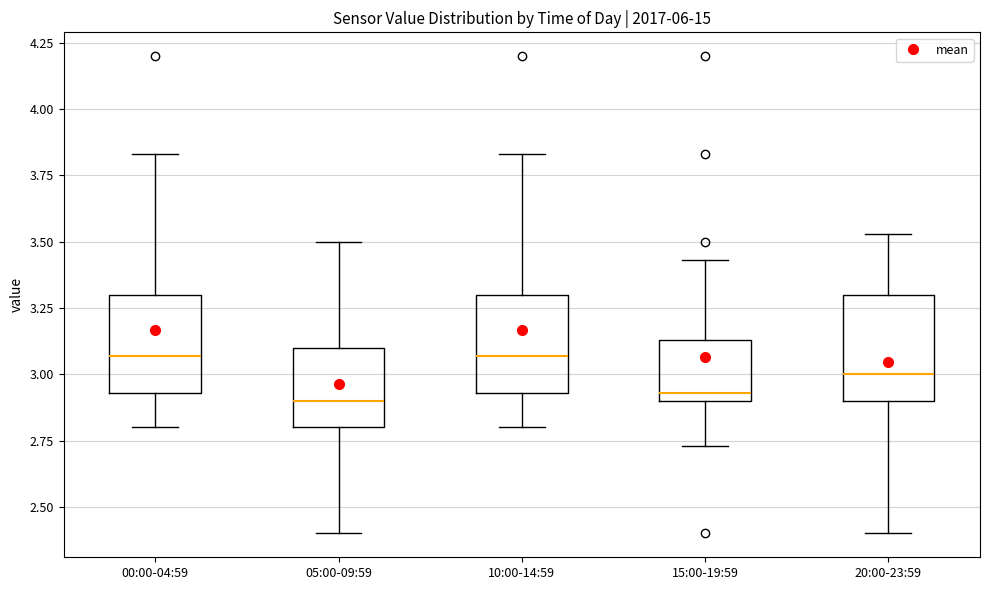

Reading left to right, read every box against the y-axis: the position of its median line, the range the box covers, and the ends of its whiskers. The values are not printed on the chart, so give them approximately, as read against the axis.

00:00-04:59: median 3.05, box 2.95 to 3.30, whiskers 2.80 to 3.85
05:00-09:59: median 2.90, box 2.80 to 3.10, whiskers 2.40 to 3.50
10:00-14:59: median 3.05, box 2.95 to 3.30, whiskers 2.80 to 3.85
15:00-19:59: median 2.95, box 2.90 to 3.15, whiskers 2.75 to 3.45
20:00-23:59: median 3.00, box 2.90 to 3.30, whiskers 2.40 to 3.55